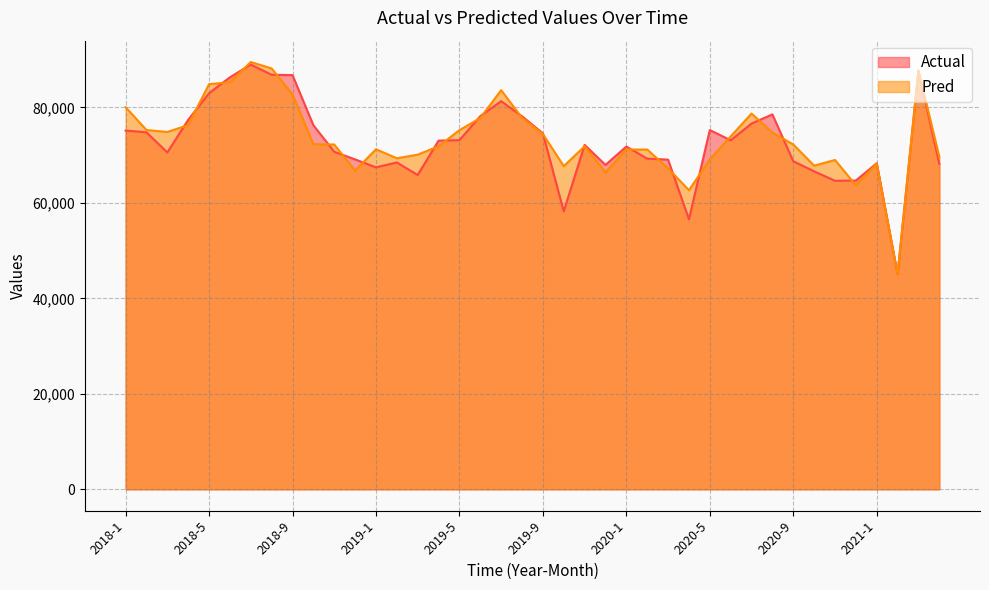

What is the difference between the maximum and minimum values in the Pred series?

44430.2